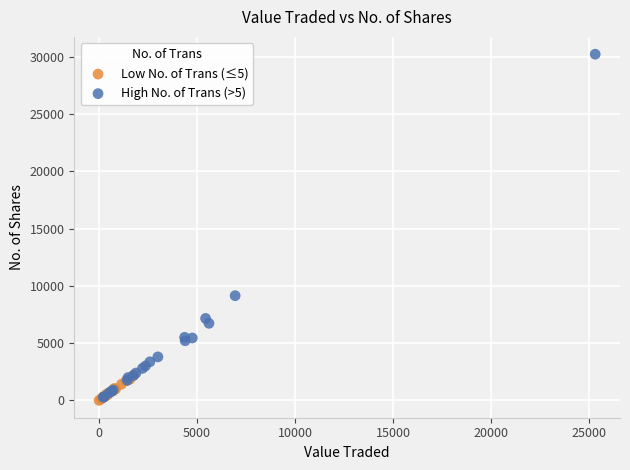

Which series has the widest spread of Y values?

High No. of Trans (>5)